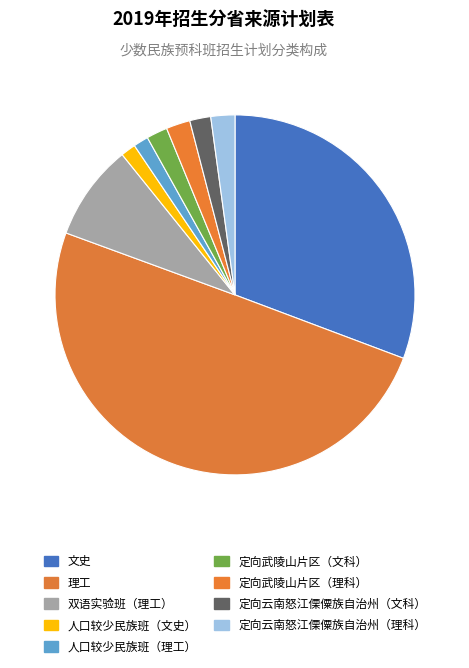

What is the change in value from 双语实验班（理工） to 人口较少民族班（理工）?

-27